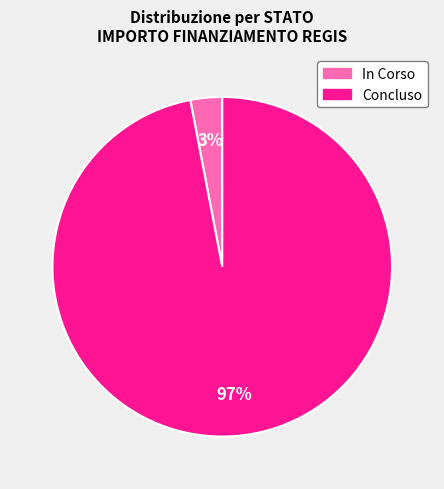

To the nearest percent, what portion does Concluso represent?

97%